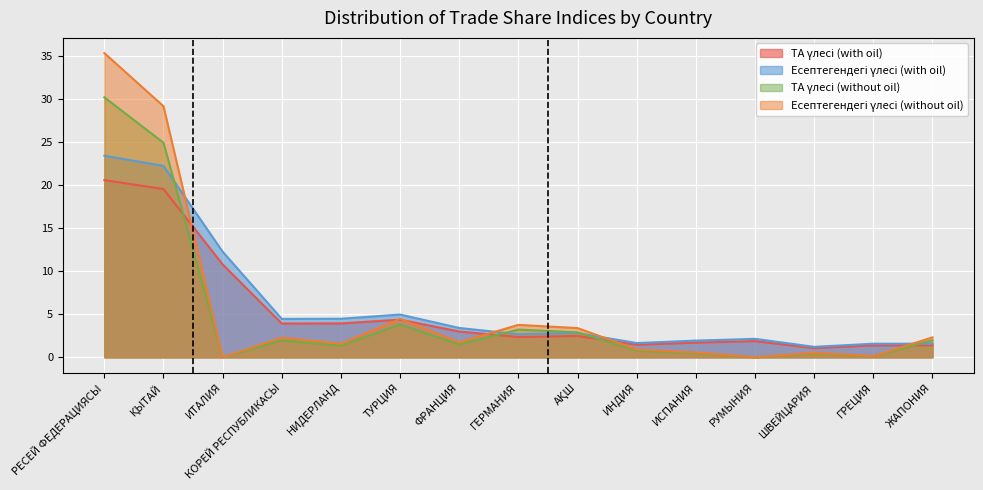

Between НИДЕРЛАНД and РУМЫНИЯ, which is larger?

НИДЕРЛАНД